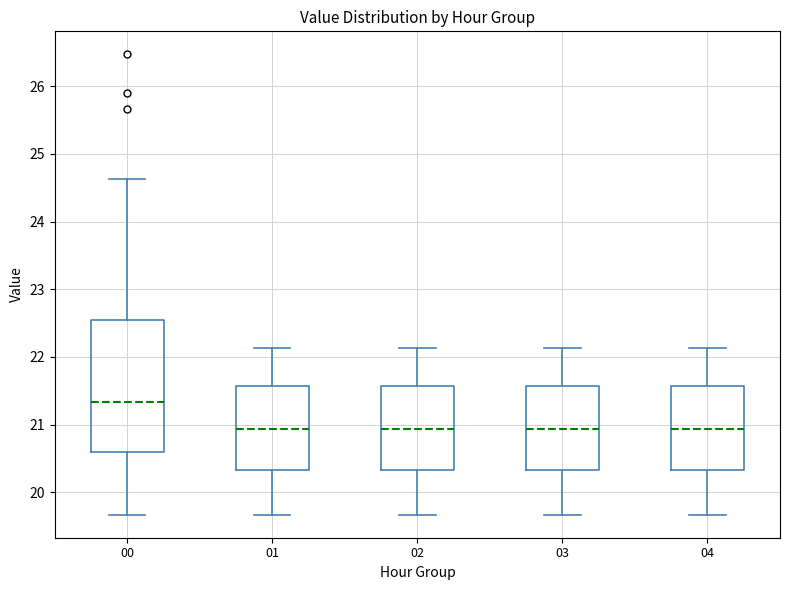

Which box is the tallest, from its lower edge to its upper edge?

00